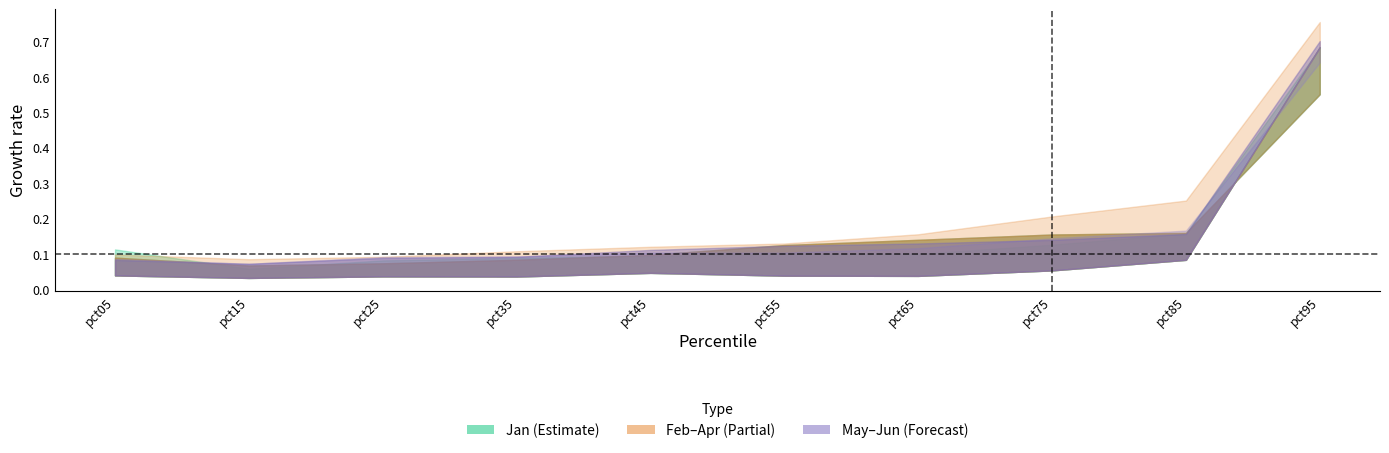

True or false: Jan has more than 2 points higher than both neighbors.

False